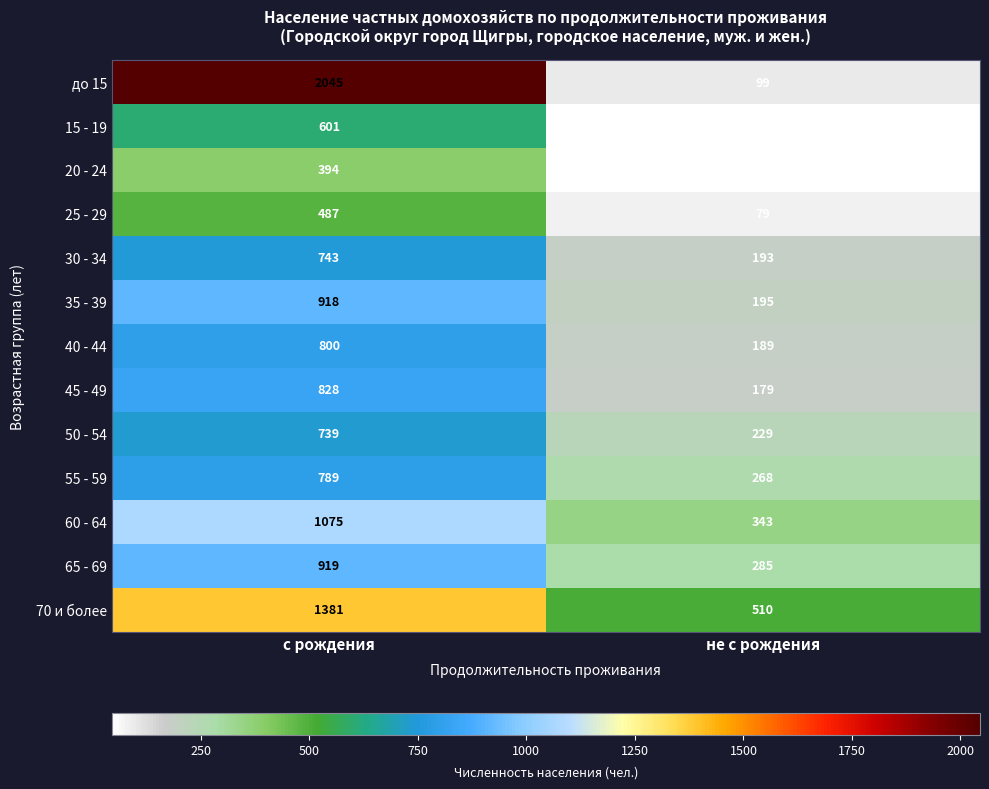

At не с рождения, list the series in order from smallest to largest.

15 - 19, 20 - 24, 25 - 29, до 15, 45 - 49, 40 - 44, 30 - 34, 35 - 39, 50 - 54, 55 - 59, 65 - 69, 60 - 64, 70 и более